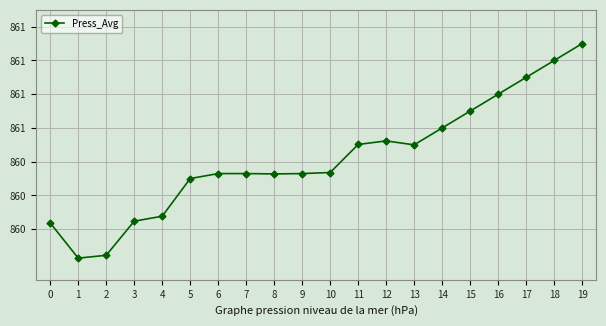

What is the difference between the maximum and minimum values?

1.3